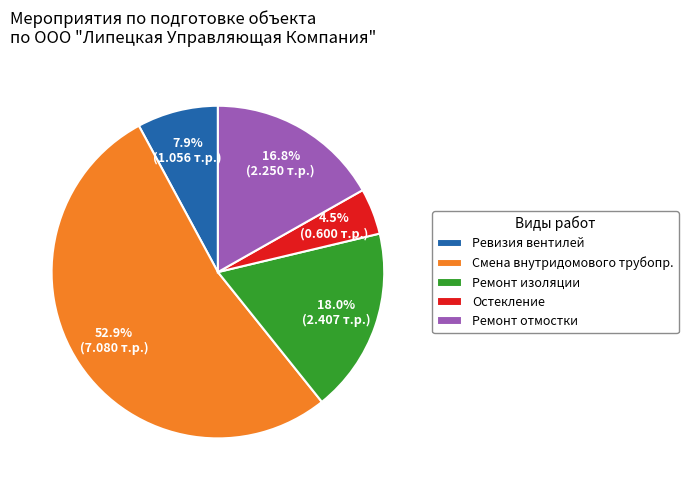

Do Ремонт отмостки and Ревизия вентилей together represent more than half of the pie?

No